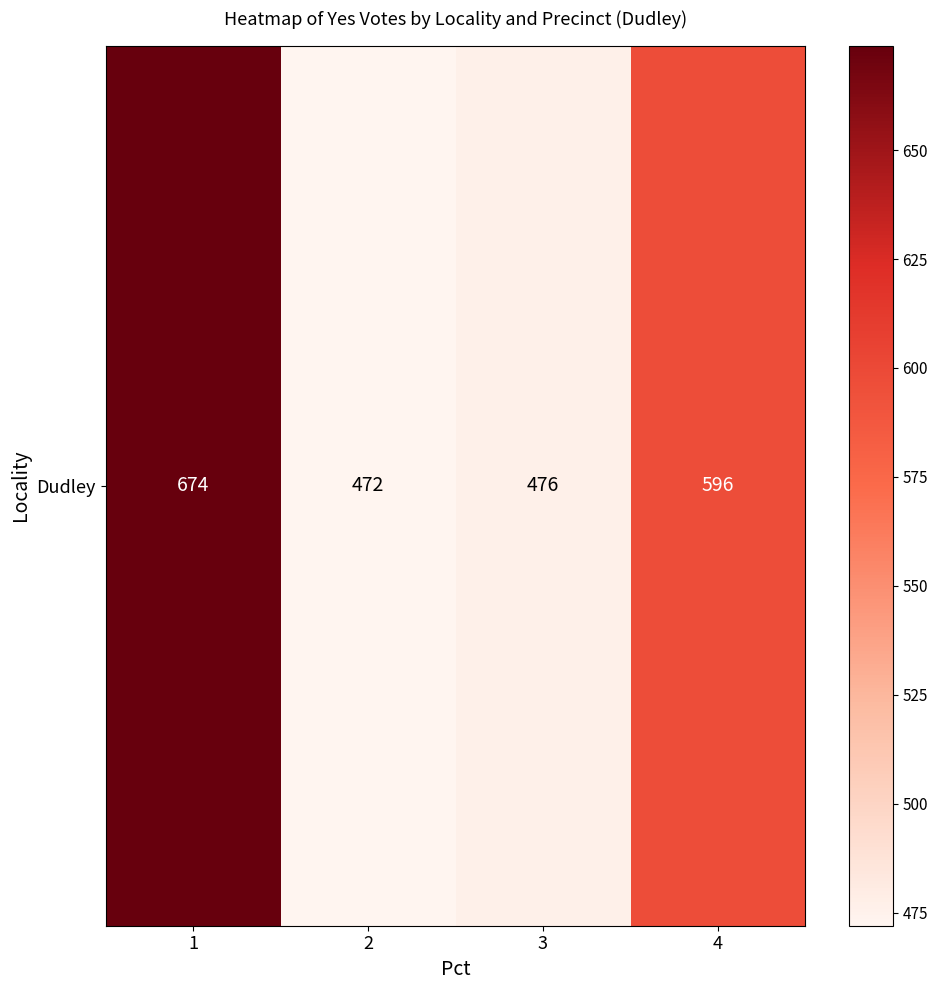

What is the maximum value shown in the chart?

674